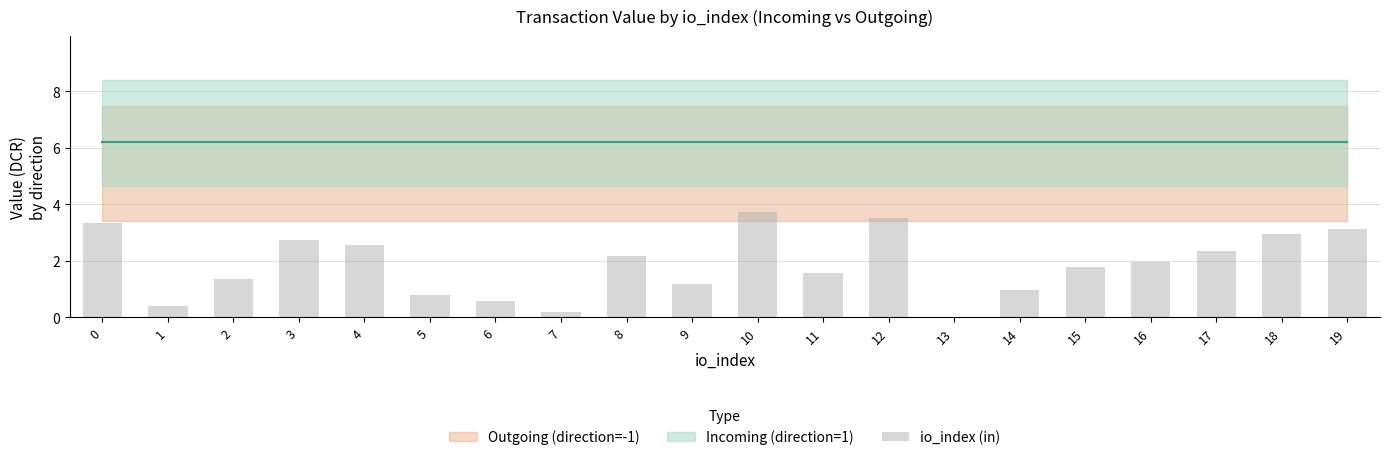

How many series are shown in this chart?

1